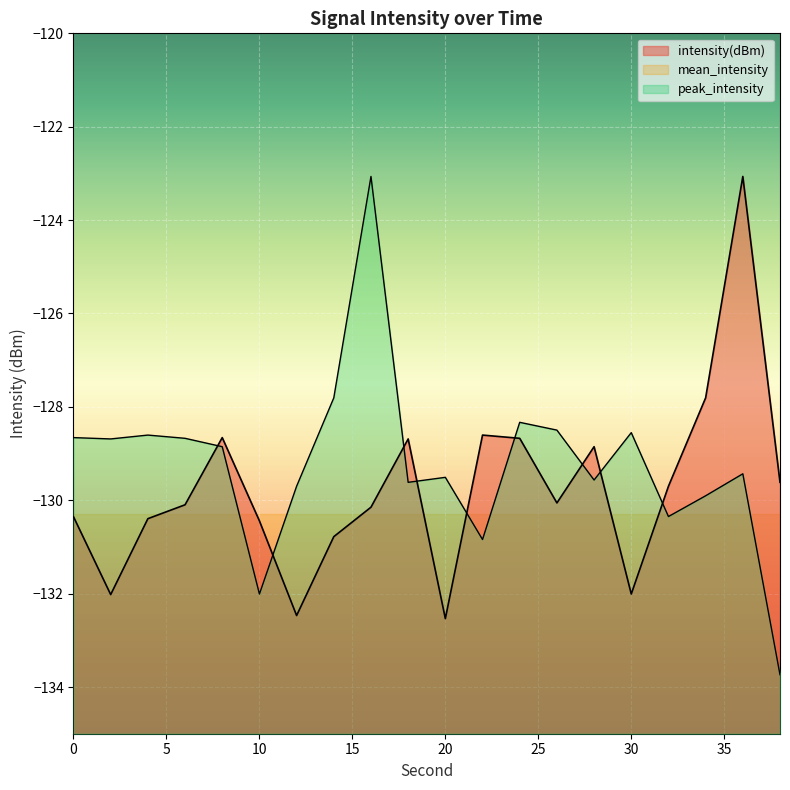

Between which two adjacent categories do peak_intensity and intensity(dBm) first intersect?

6 and 8